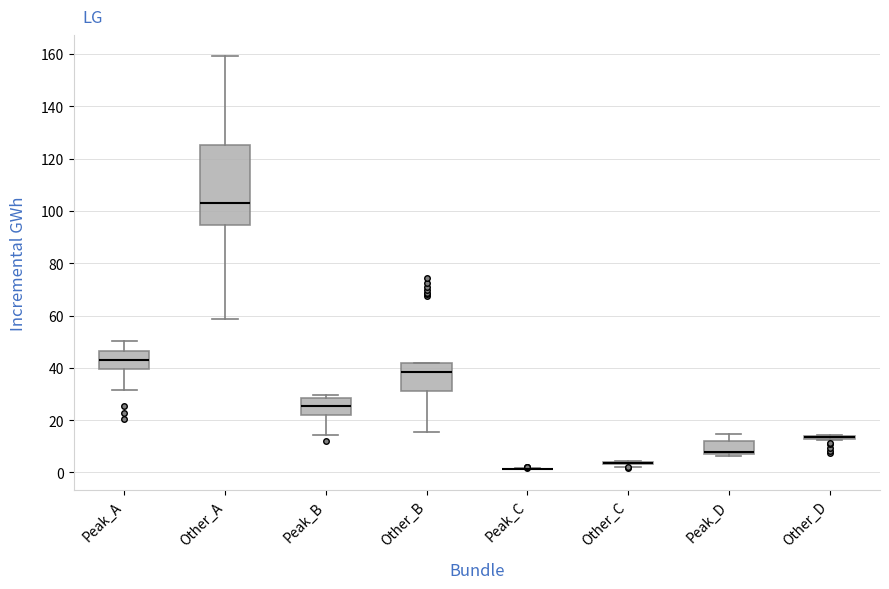

Reading left to right, read every box against the y-axis: the position of its median line, the range the box covers, and the ends of its whiskers. The values are not printed on the chart, so give them approximately, as read against the axis.

Peak_A: median 44, box 40 to 46, whiskers 32 to 50
Other_A: median 102, box 94 to 126, whiskers 58 to 160
Peak_B: median 26, box 22 to 28, whiskers 14 to 30
Other_B: median 38, box 32 to 42, whiskers 16 to 42
Peak_C: box collapsed to a line at 2, whiskers 2 to 2
Other_C: box collapsed to a line at 4, whiskers 2 to 4
Peak_D: median 8, box 6 to 12, whiskers 6 (just below the box's lower edge) to 14
Other_D: box collapsed to a line at 14, whiskers 12 to 14